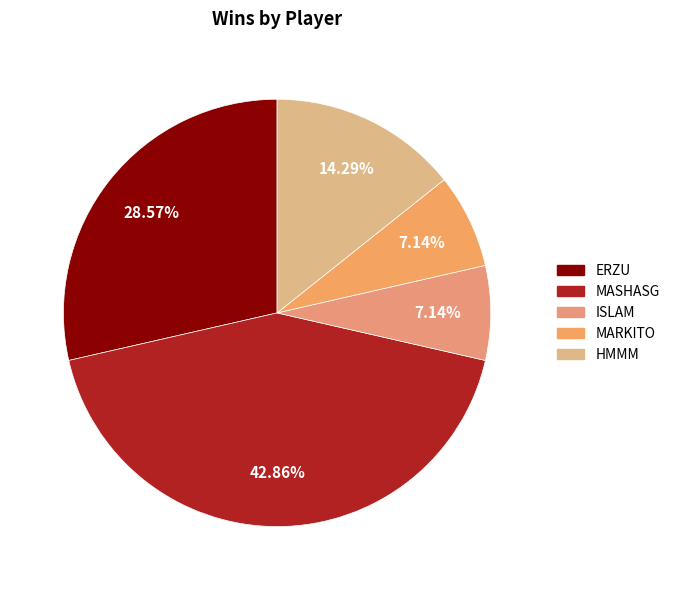

How many segments does this pie chart have?

5